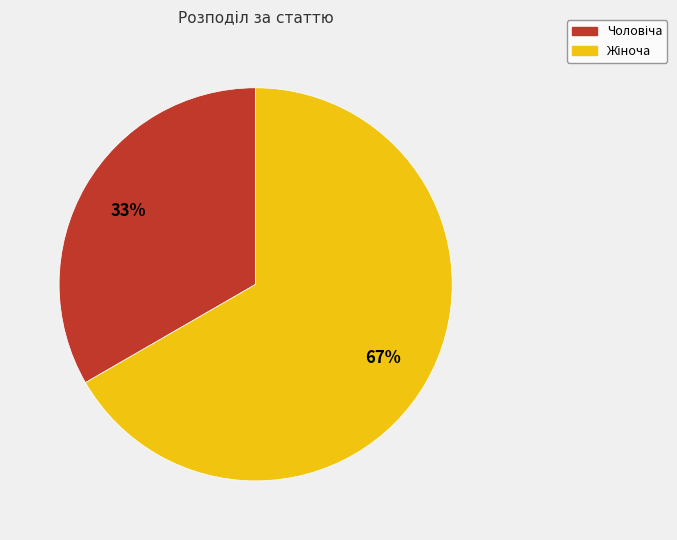

Is there any slice that represents more than half of the pie?

Yes